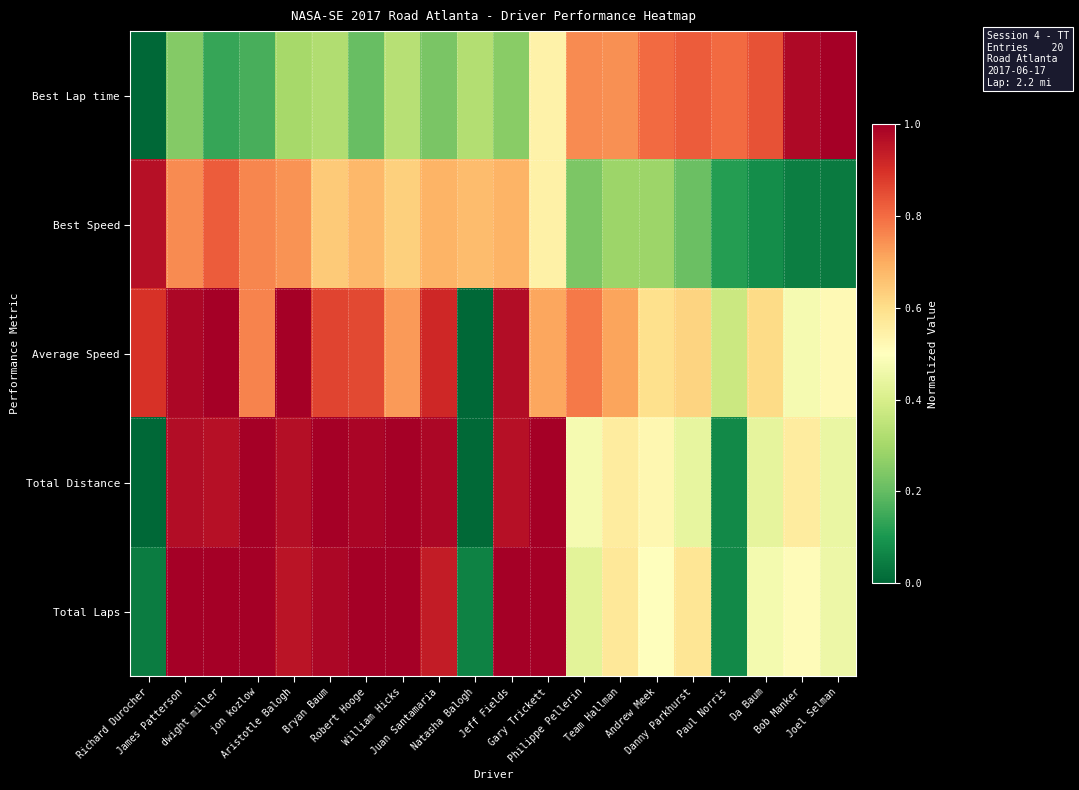

The value of Total Laps at Paul Norris is 2.4. True or false?

False